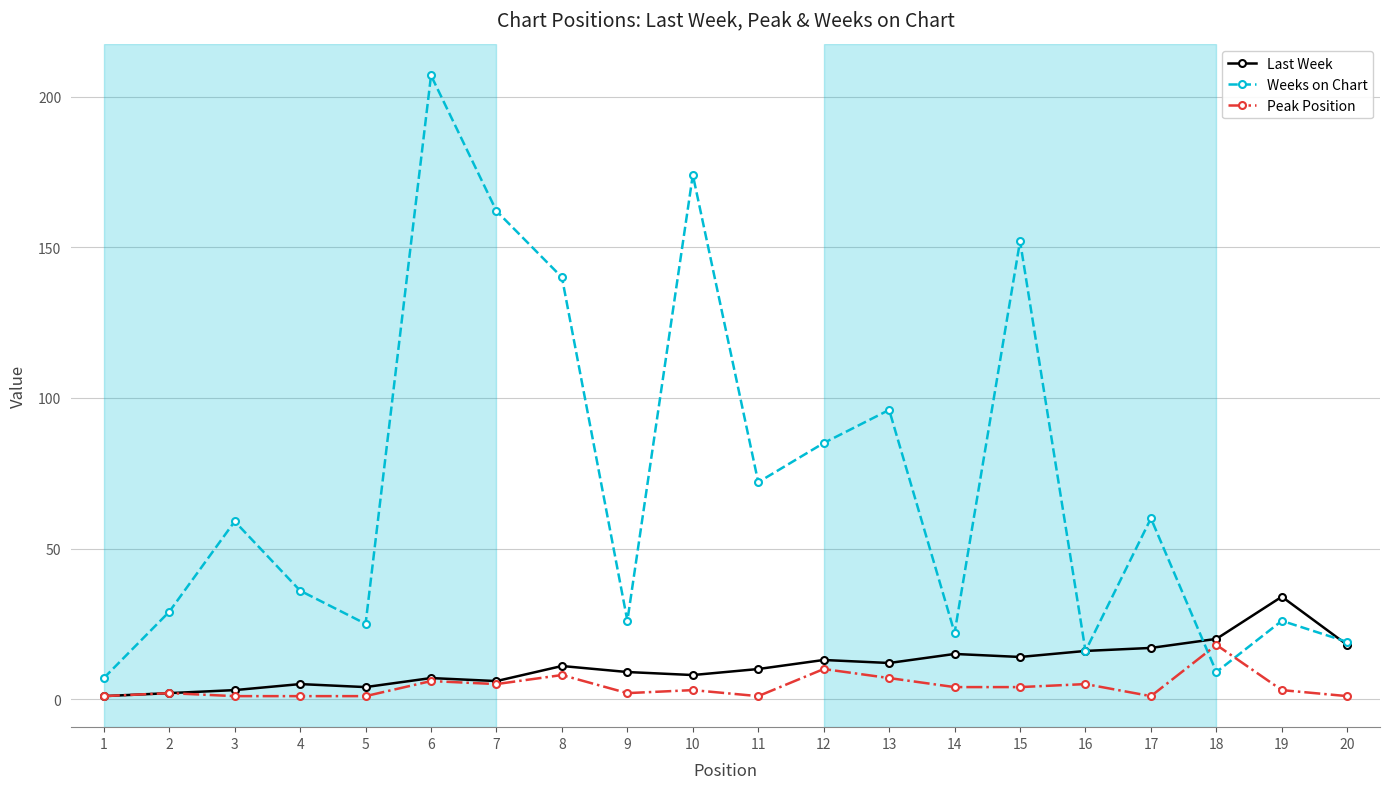

Between 7 and 13, which series saw the biggest shift?

Weeks on Chart